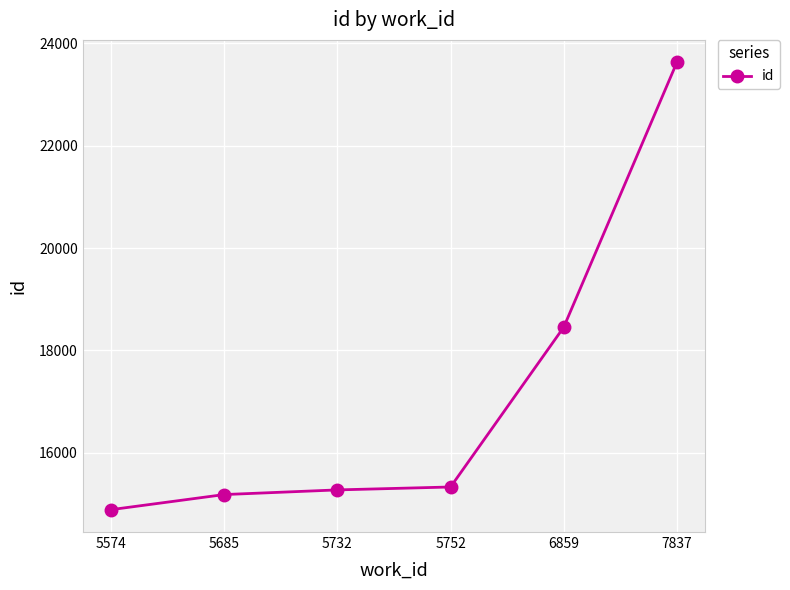

What is the greatest value displayed?

23631.8